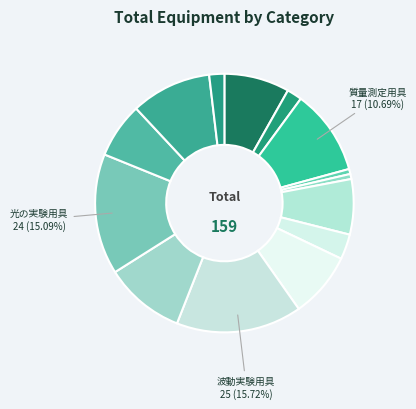

How many segments does this pie chart have?

14